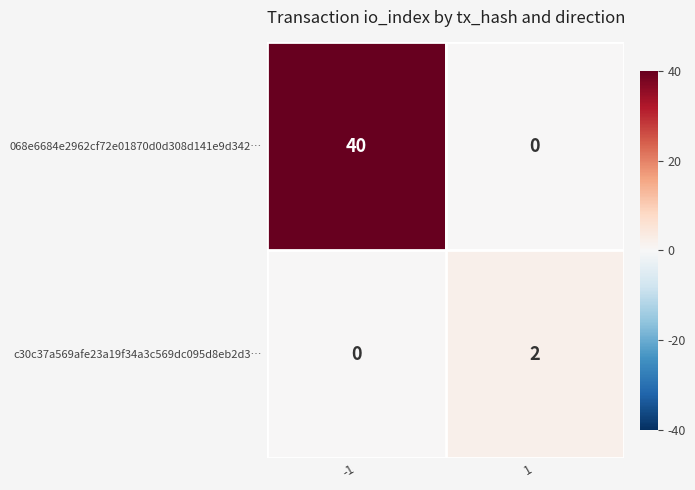

What is the sum of all 068e6684e2962cf72e01870d0d308d141e9d342… values?

40